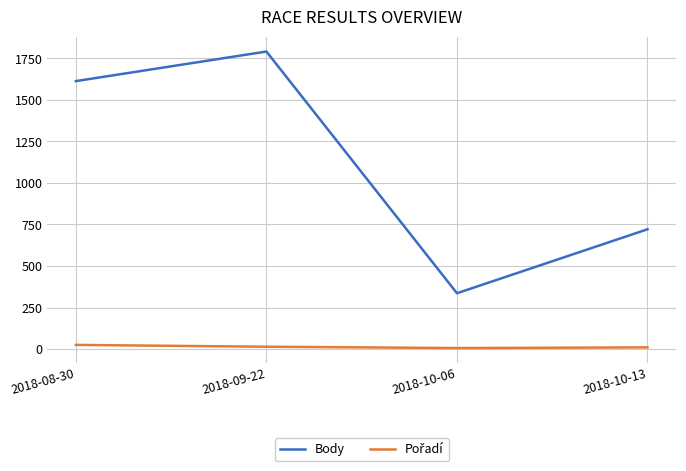

Is this an area chart (filled region under the line)?

No